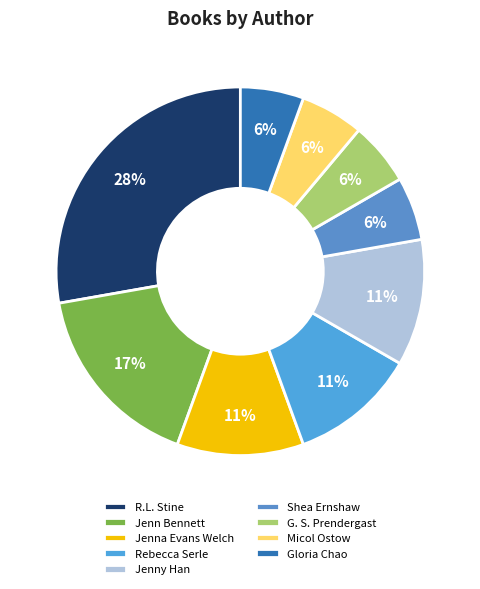

Is it true that Gloria Chao is 1% of the pie?

False